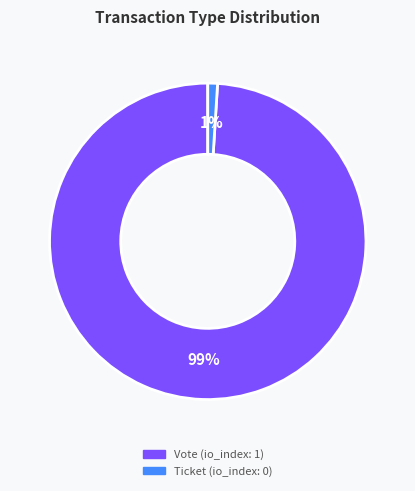

To the nearest percent, what is the difference between the Ticket and Vote slice percentages?

98%